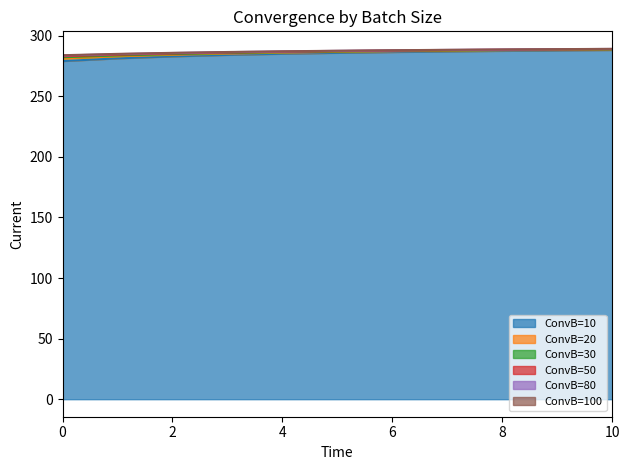

Which series has the largest range (max minus min)?

ConvB=10